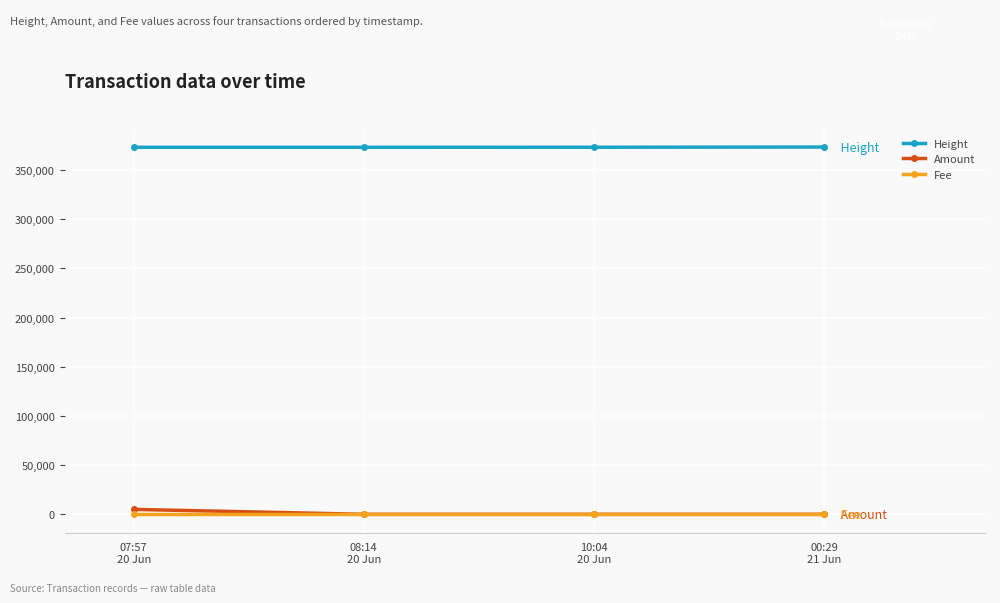

What is the sum of the Fee values at 00:29
21 Jun and 07:57
20 Jun?

2.0